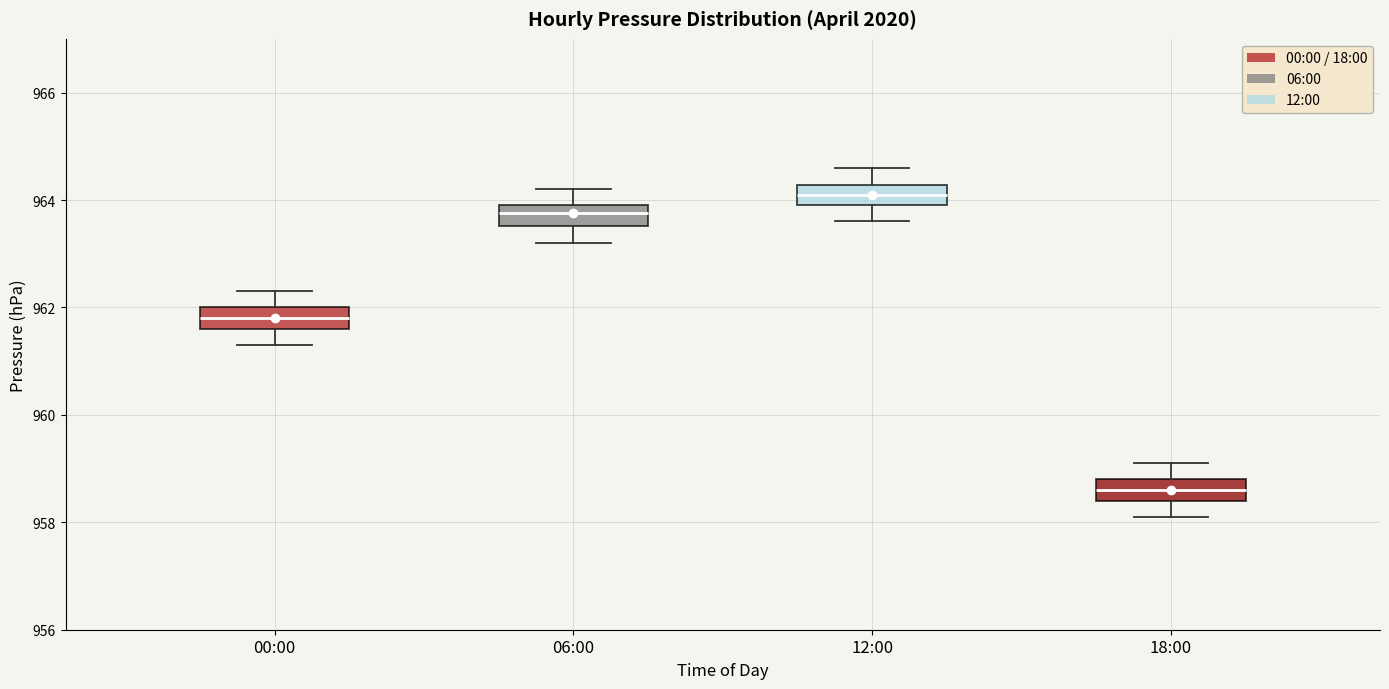

Reading left to right, transcribe this box plot: for each box, give where its median line is, the range the box spans, and where its two whiskers end, as read against the y-axis. The values are not printed on the chart, so give them approximately, as read against the axis.

00:00: median 961.8, box 961.6 to 962.0, whiskers 961.4 to 962.4
06:00: median 963.8, box 963.6 to 964.0, whiskers 963.2 to 964.2
12:00: median 964.2 (inside the box), box 964.0 to 964.2, whiskers 963.6 to 964.6
18:00: median 958.6, box 958.4 to 958.8, whiskers 958.2 to 959.2